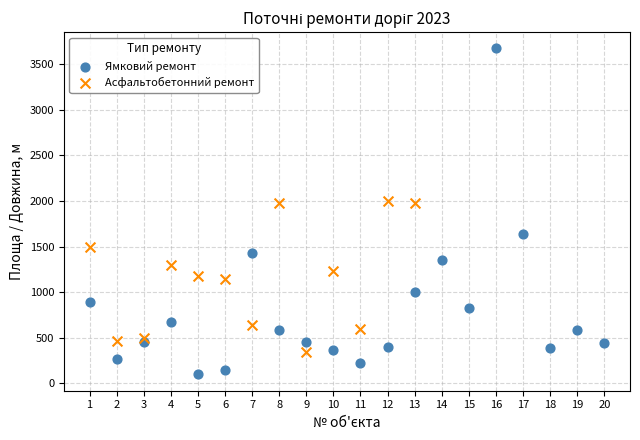

Which series reaches the minimum Y coordinate?

Ямковий ремонт